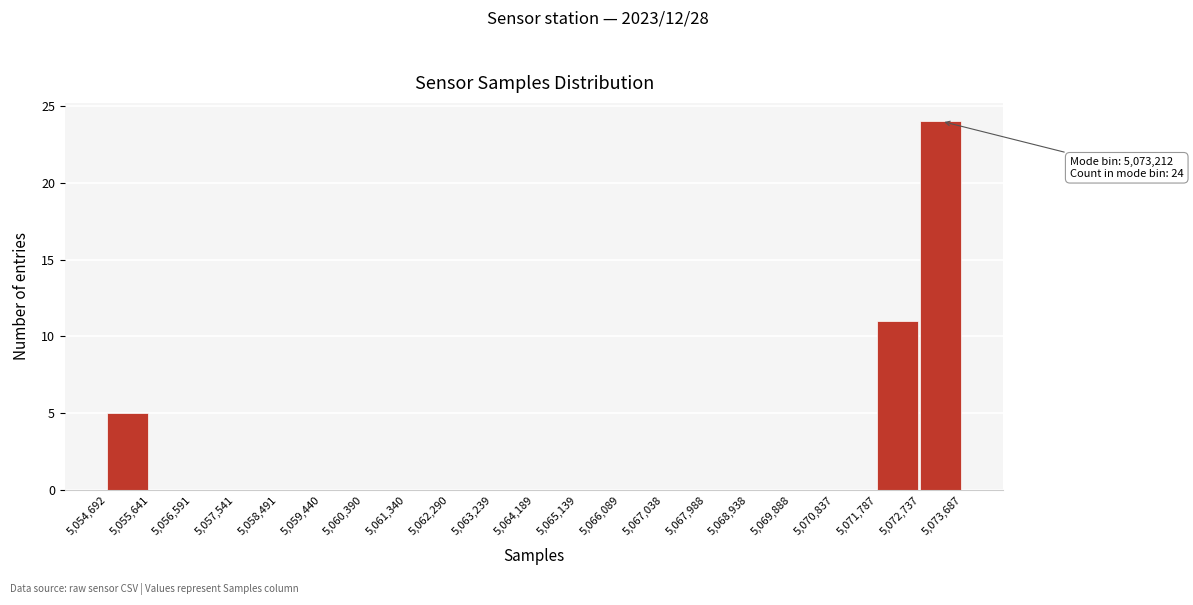

Which range on the x-axis has the tallest bar?

5,072,737 to 5,073,687